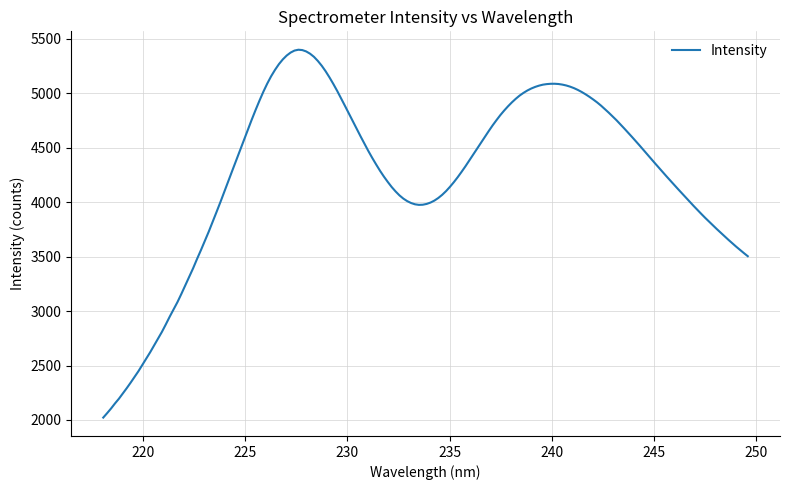

What is the difference between the maximum and minimum values?

3375.7